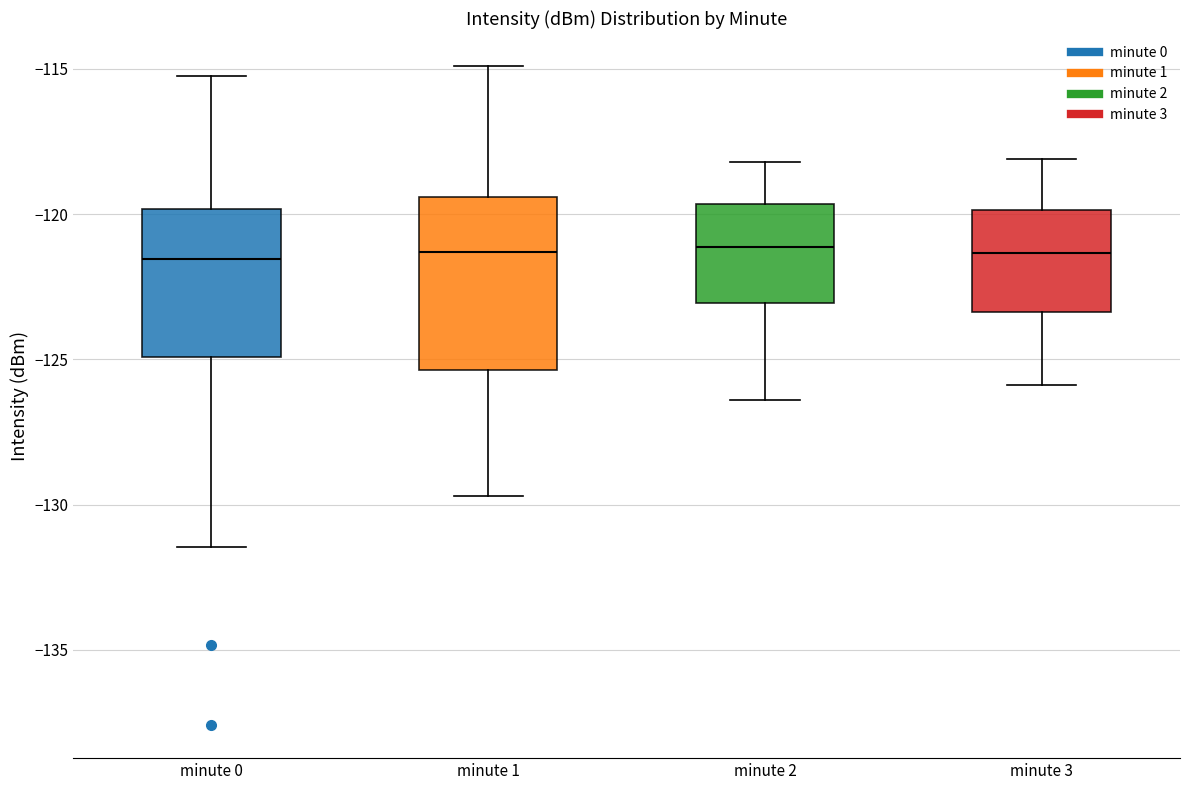

Reading left to right, transcribe this box plot: for each box, give where its median line is, the range the box spans, and where its two whiskers end, as read against the y-axis. The values are not printed on the chart, so give them approximately, as read against the axis.

minute 0: median -121.5, box -125.0 to -120.0, whiskers -131.5 to -115.5
minute 1: median -121.5, box -125.5 to -119.5, whiskers -129.5 to -115.0
minute 2: median -121.0, box -123.0 to -119.5, whiskers -126.5 to -118.0
minute 3: median -121.5, box -123.5 to -120.0, whiskers -126.0 to -118.0